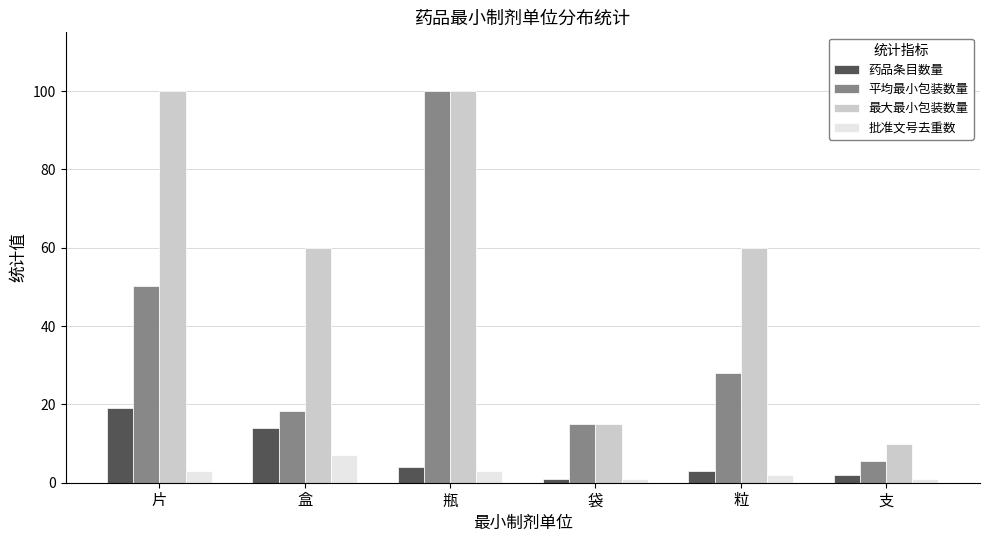

What is the sum of all 批准文号去重数 values?

17.0